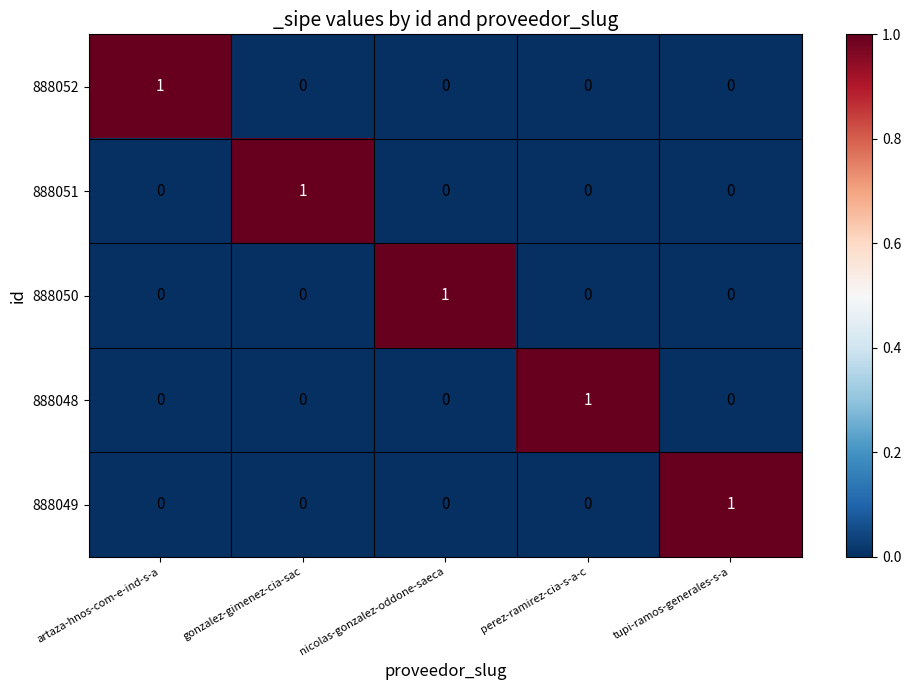

Reading left to right, list all the values displayed in this chart.

888052: artaza-hnos-com-e-ind-s-a=1	gonzalez-gimenez-cia-sac=0	nicolas-gonzalez-oddone-saeca=0	perez-ramirez-cia-s-a-c=0	tupi-ramos-generales-s-a=0
888051: artaza-hnos-com-e-ind-s-a=0	gonzalez-gimenez-cia-sac=1	nicolas-gonzalez-oddone-saeca=0	perez-ramirez-cia-s-a-c=0	tupi-ramos-generales-s-a=0
888050: artaza-hnos-com-e-ind-s-a=0	gonzalez-gimenez-cia-sac=0	nicolas-gonzalez-oddone-saeca=1	perez-ramirez-cia-s-a-c=0	tupi-ramos-generales-s-a=0
888048: artaza-hnos-com-e-ind-s-a=0	gonzalez-gimenez-cia-sac=0	nicolas-gonzalez-oddone-saeca=0	perez-ramirez-cia-s-a-c=1	tupi-ramos-generales-s-a=0
888049: artaza-hnos-com-e-ind-s-a=0	gonzalez-gimenez-cia-sac=0	nicolas-gonzalez-oddone-saeca=0	perez-ramirez-cia-s-a-c=0	tupi-ramos-generales-s-a=1